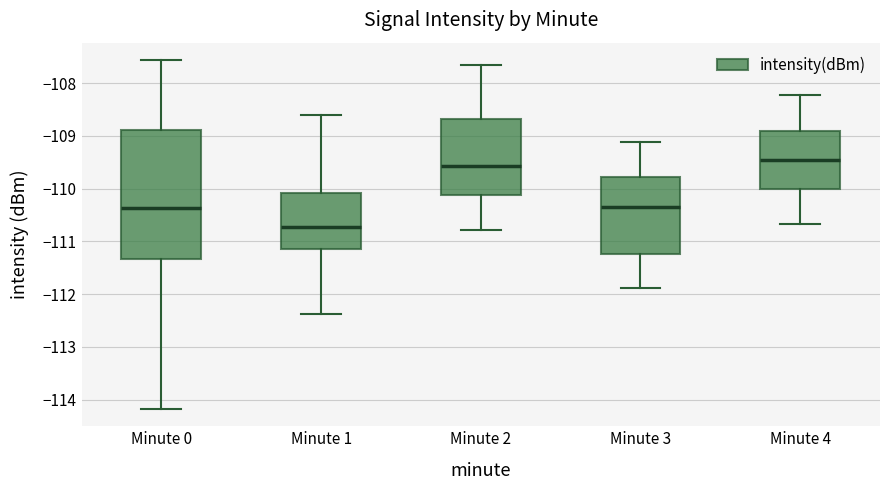

Comparing the boxes themselves (not the whiskers), which one is the tallest?

Minute 0